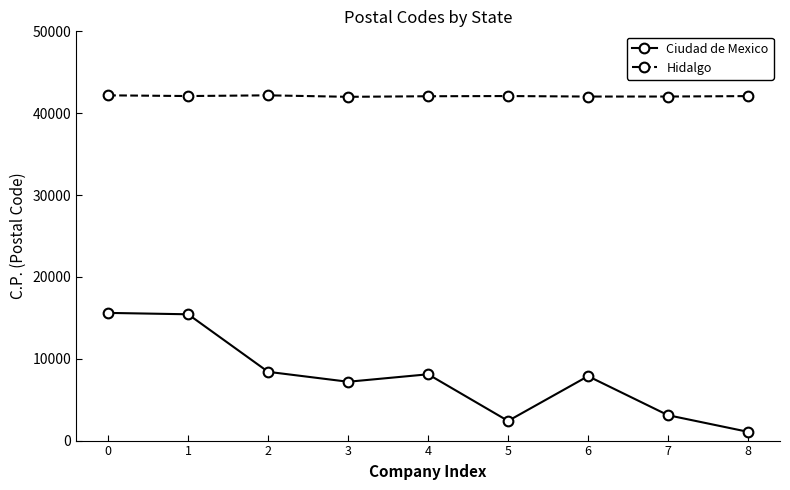

In Ciudad de Mexico, how many points are lower than both neighbors (excluding endpoints)?

2